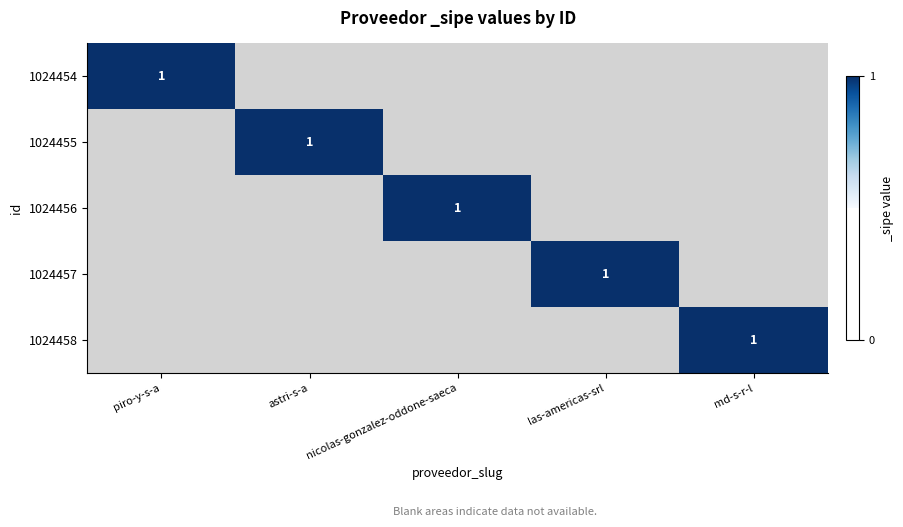

Which has a higher value, md-s-r-l or las-americas-srl?

md-s-r-l